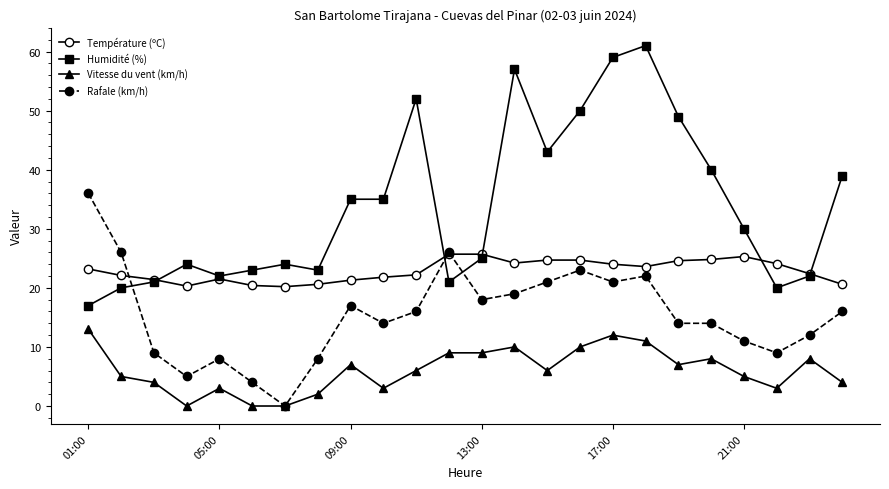

Which series has the largest total across all categories?

Humidité (%)